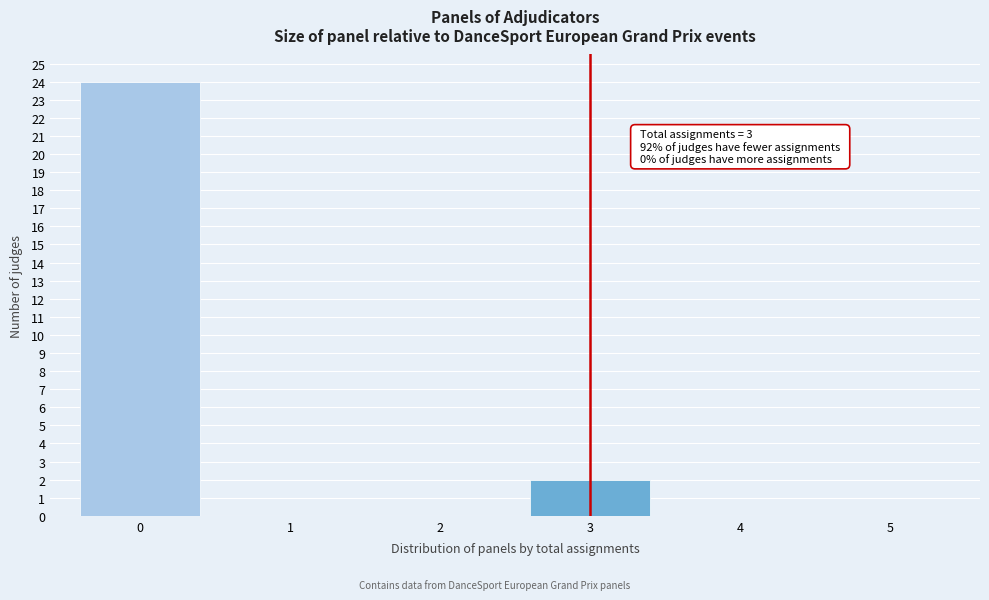

Reading left to right, transcribe all the data shown in this chart.

0=24	1=0	2=0	3=2	4=0	5=0